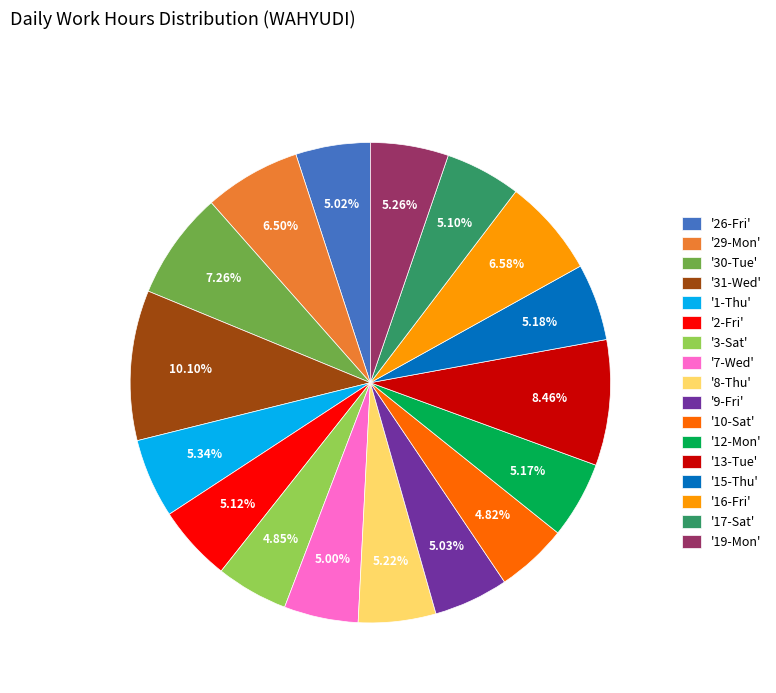

Between '12-Mon' and '31-Wed', which is larger?

'31-Wed'